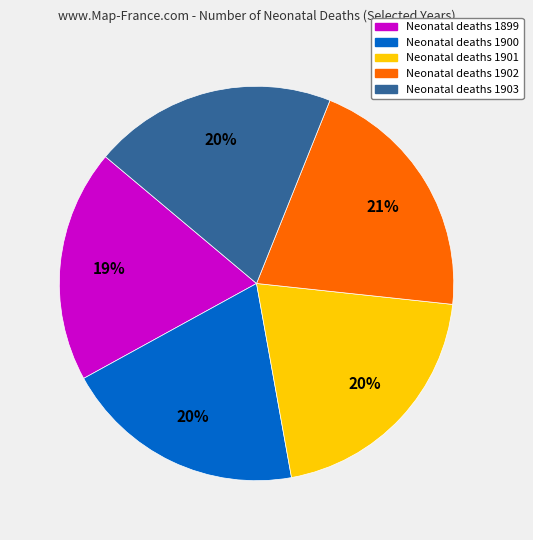

Does any single category account for the majority?

No